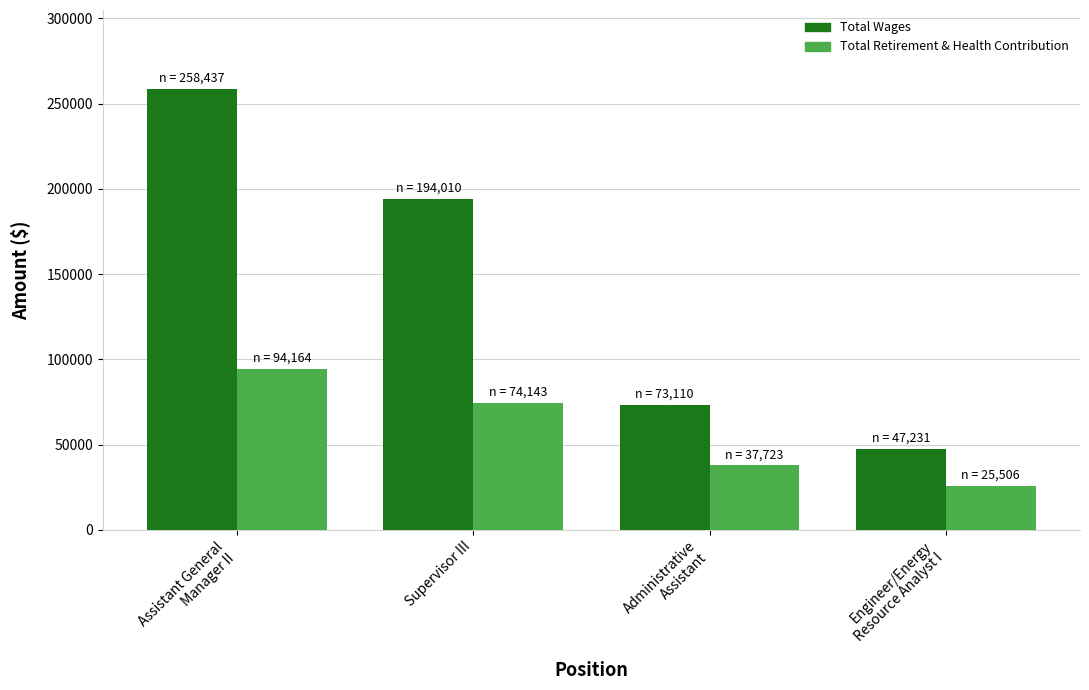

What is the minimum value for Total Wages?

47231